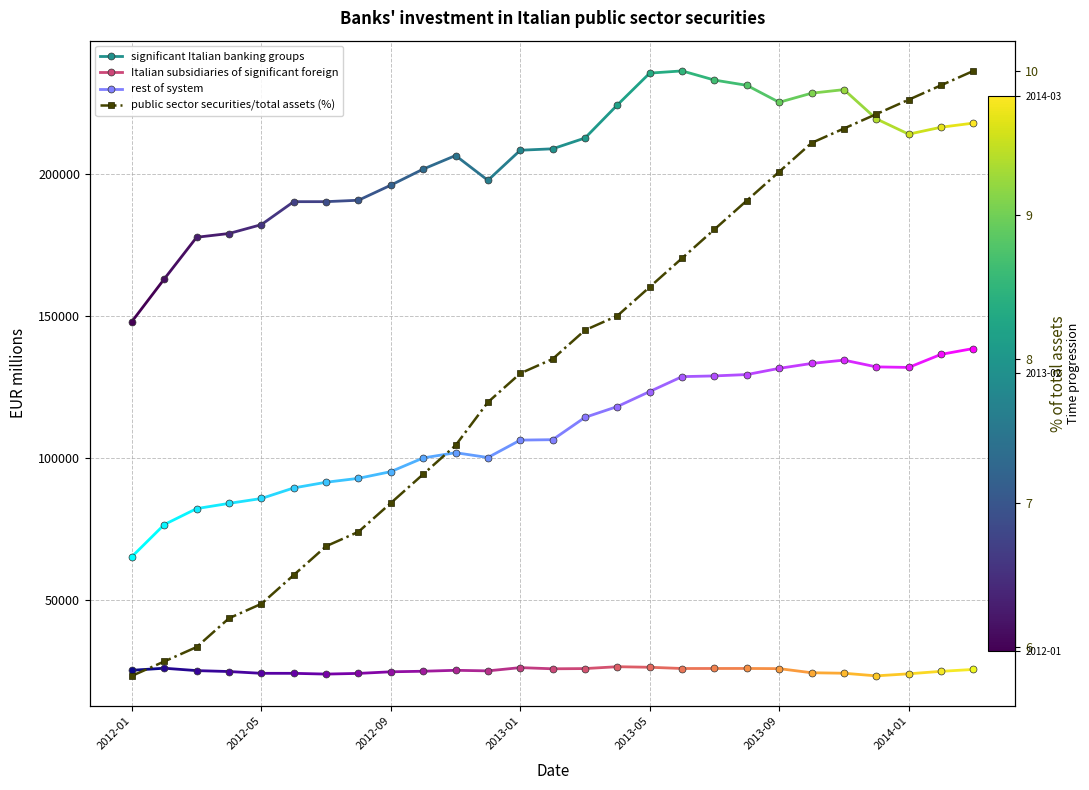

Reading left to right, extract all data points from this chart.

5.8	5.9	6.0	6.2	6.3	6.5	6.7	6.8	7.0	7.2	7.4	7.7	7.9	8.0	8.2	8.3	8.5	8.7	8.9	9.1	9.3	9.5	9.6	9.7	9.8	9.9	10.0